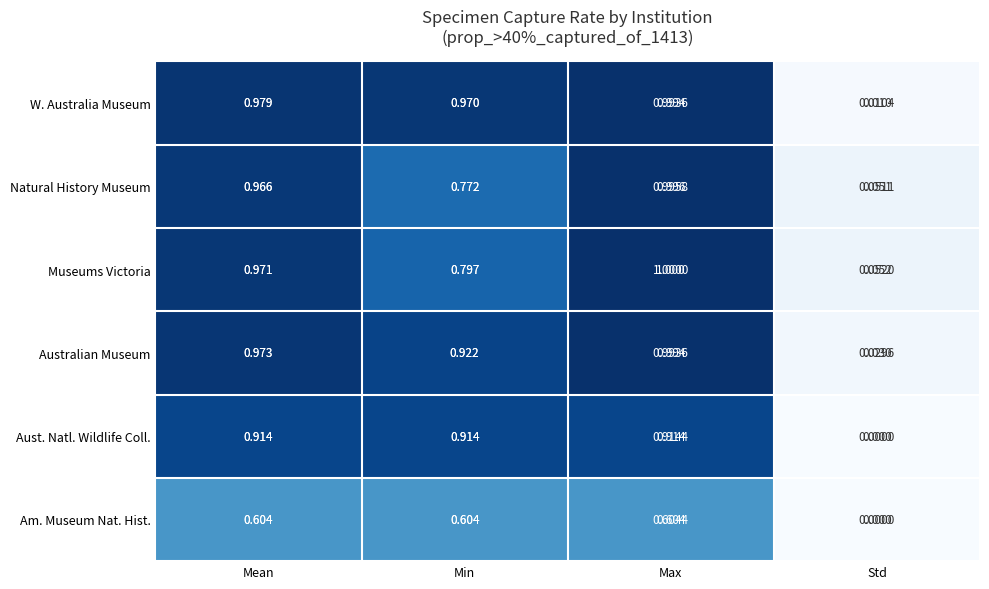

At which label does Natural History Museum reach its peak?

Max